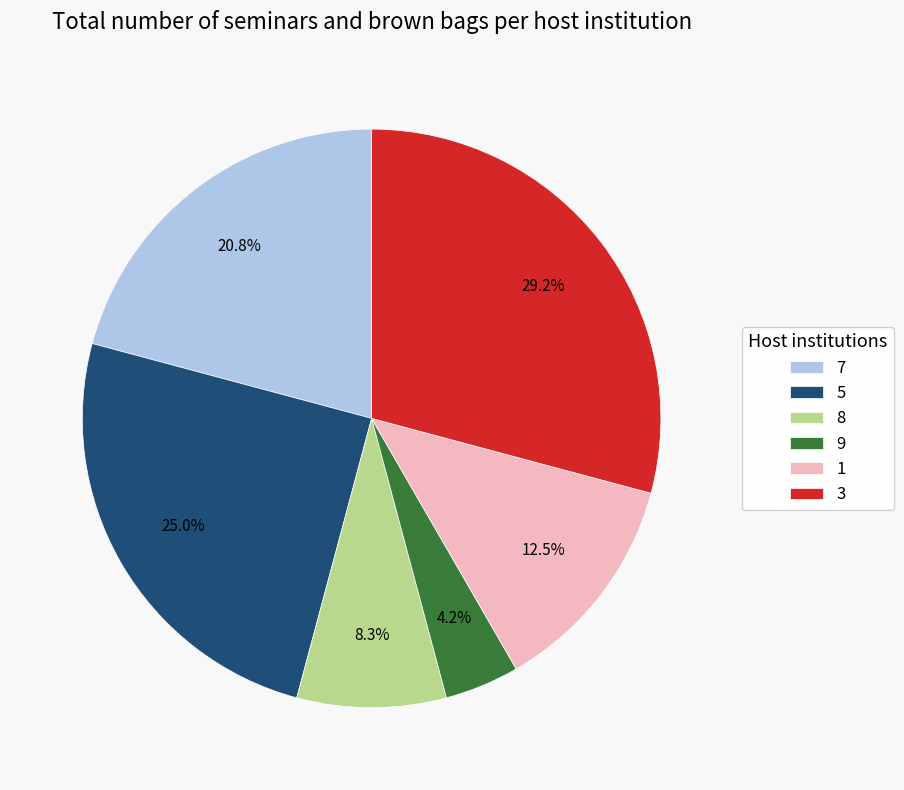

How much of the chart is everything except 8?

91.7%